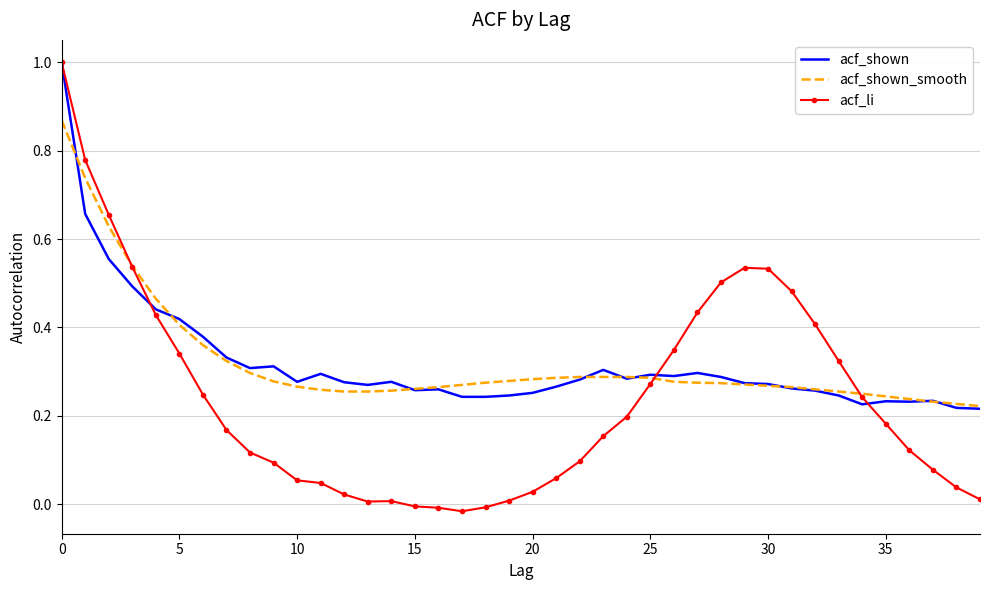

True or false: acf_li and acf_shown_smooth intersect in this chart.

True